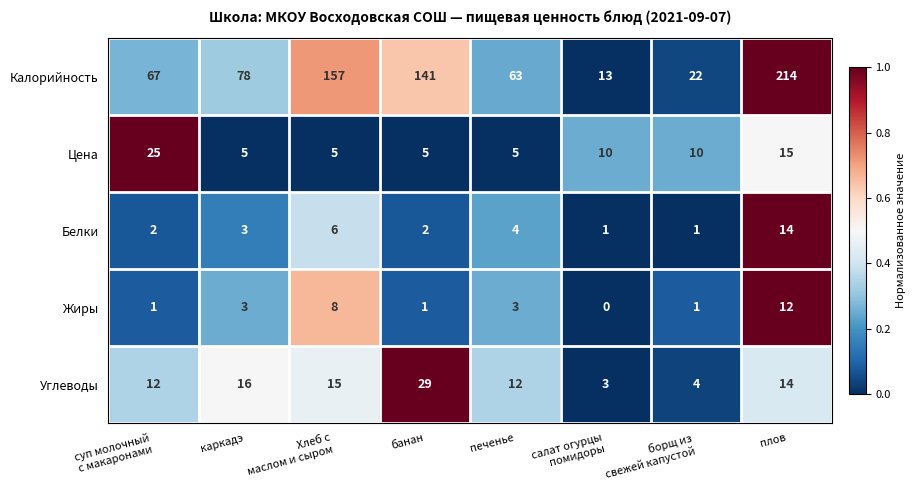

What is the sum of the Белки values at плов and банан?

16